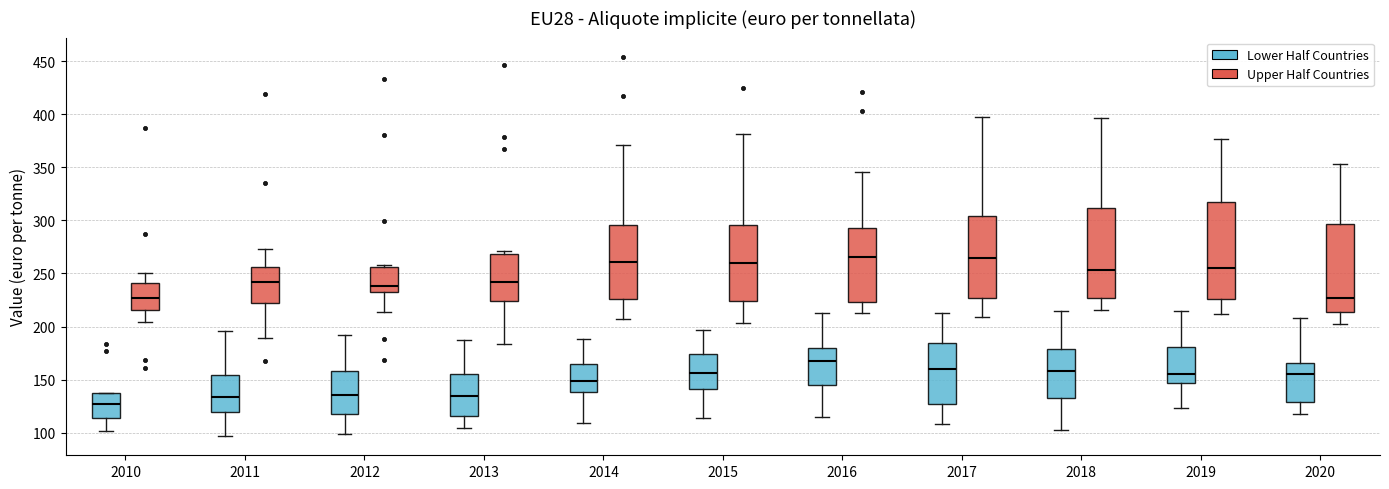

Reading left to right, read every box against the y-axis: the position of its median line, the range the box covers, and the ends of its whiskers. The values are not printed on the chart, so give them approximately, as read against the axis.

2010 (Lower Half Countries): median 125, box 115 to 135, whiskers 100 to 140
2010 (Upper Half Countries): median 225, box 215 to 240, whiskers 205 to 250
2011 (Lower Half Countries): median 135, box 120 to 155, whiskers 95 to 195
2011 (Upper Half Countries): median 240, box 220 to 255, whiskers 190 to 275
2012 (Lower Half Countries): median 135, box 115 to 160, whiskers 100 to 190
2012 (Upper Half Countries): median 240, box 235 to 255, whiskers 215 to 260
2013 (Lower Half Countries): median 135, box 115 to 155, whiskers 105 to 185
2013 (Upper Half Countries): median 240, box 225 to 270, whiskers 185 to 270 (just above the box's upper edge)
2014 (Lower Half Countries): median 150, box 140 to 165, whiskers 110 to 190
2014 (Upper Half Countries): median 260, box 225 to 295, whiskers 205 to 370
2015 (Lower Half Countries): median 155, box 140 to 175, whiskers 115 to 195
2015 (Upper Half Countries): median 260, box 225 to 295, whiskers 205 to 380
2016 (Lower Half Countries): median 165, box 145 to 180, whiskers 115 to 215
2016 (Upper Half Countries): median 265, box 225 to 290, whiskers 210 to 345
2017 (Lower Half Countries): median 160, box 125 to 185, whiskers 110 to 210
2017 (Upper Half Countries): median 265, box 225 to 305, whiskers 210 to 395
2018 (Lower Half Countries): median 160, box 130 to 180, whiskers 105 to 215
2018 (Upper Half Countries): median 255, box 225 to 310, whiskers 215 to 395
2019 (Lower Half Countries): median 155, box 145 to 180, whiskers 125 to 215
2019 (Upper Half Countries): median 255, box 225 to 320, whiskers 210 to 375
2020 (Lower Half Countries): median 155, box 130 to 165, whiskers 115 to 210
2020 (Upper Half Countries): median 225, box 215 to 295, whiskers 200 to 355